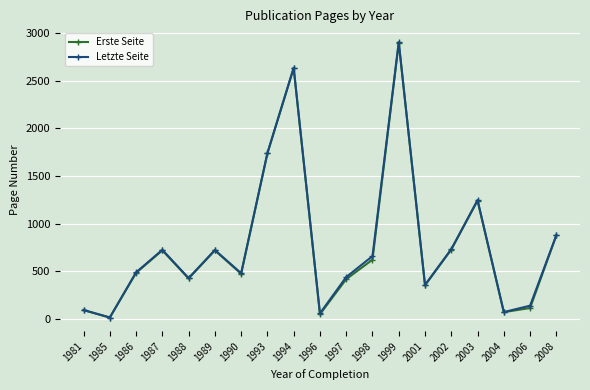

Where is Letzte Seite nearest to the value 1459?

2003